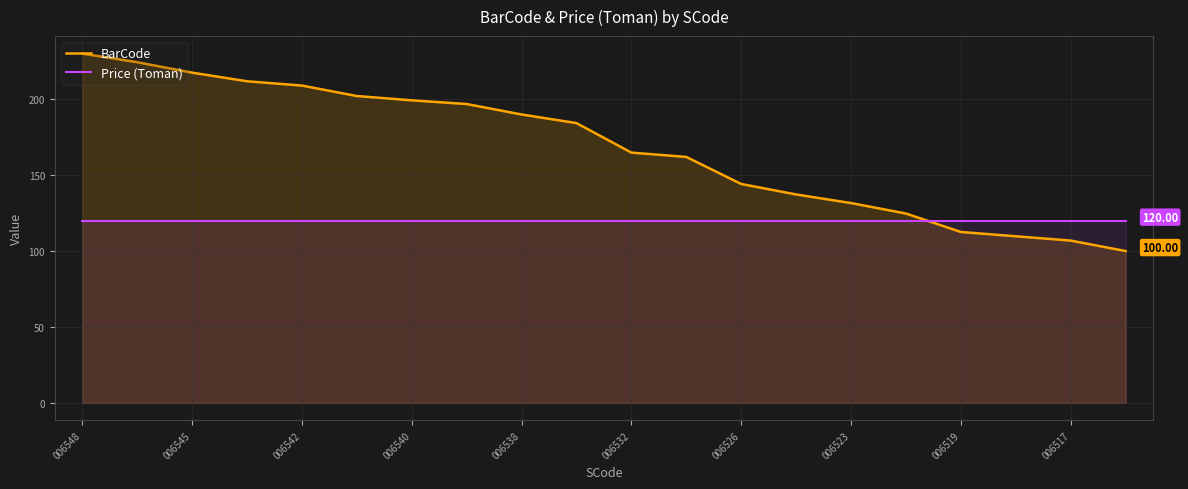

Rank the series by their maximum value, from highest to lowest.

BarCode, Price (Toman)